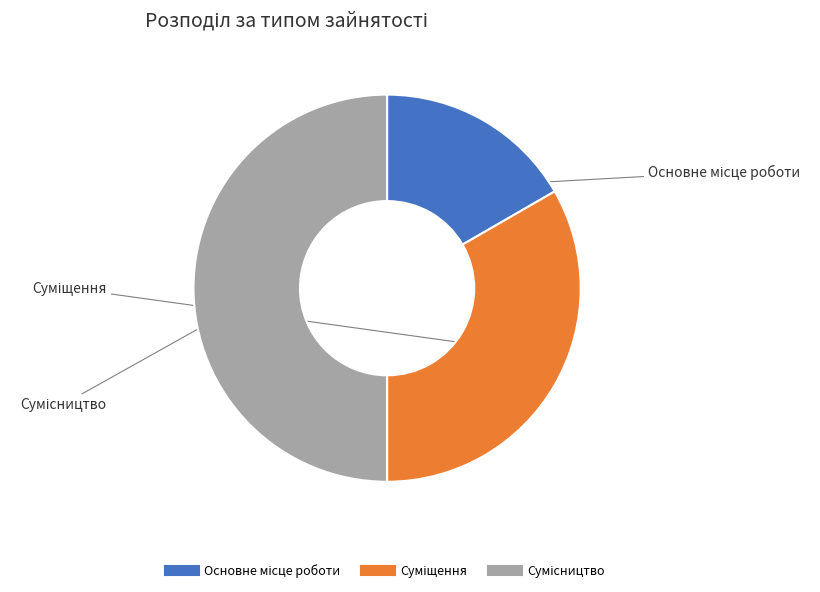

How many slices are in this pie chart?

3